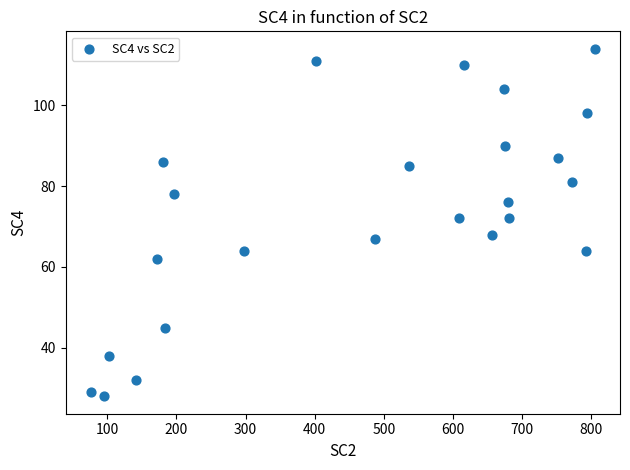

What is the range of X values (max minus min)?

729